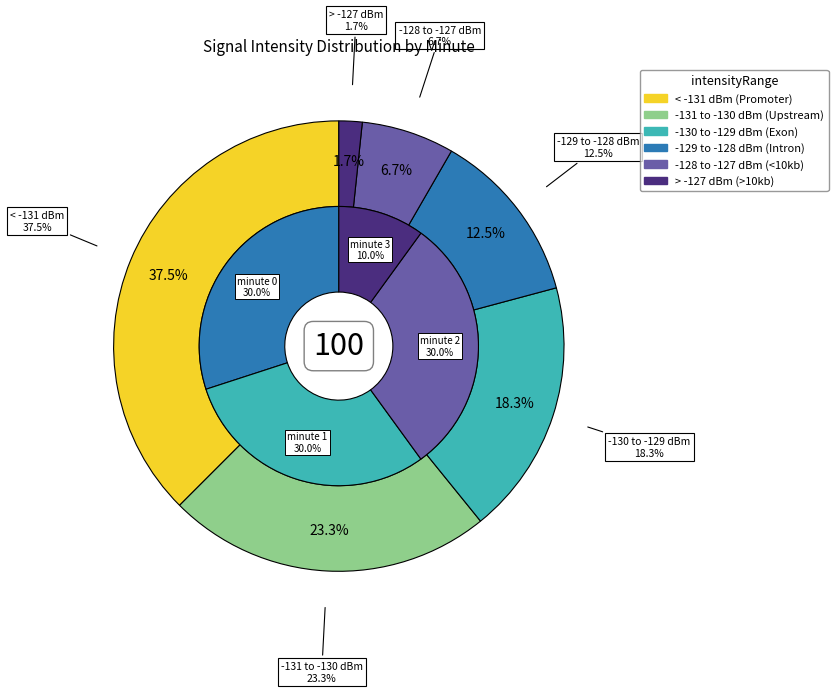

How many slices are in this pie chart?

4